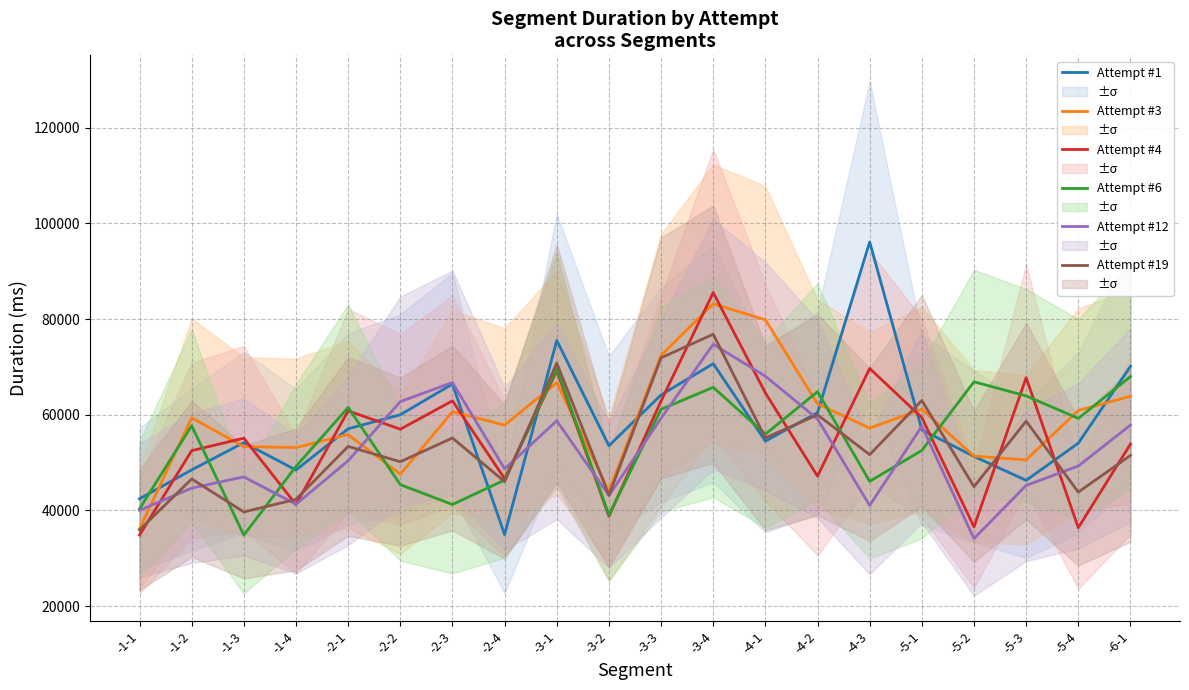

What is the approximate value of Attempt #6 at -1-1, to the nearest 50?

40350